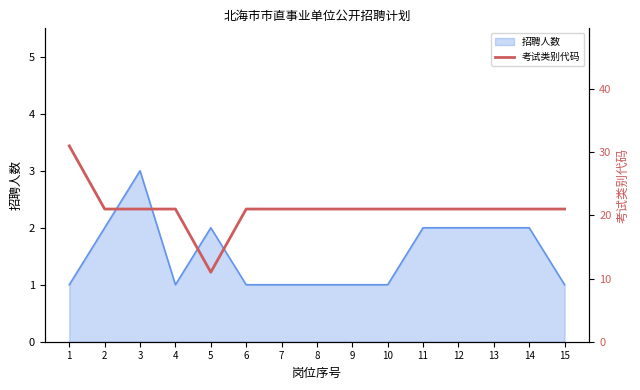

What is the approximate value at 9, to the nearest 5?

20